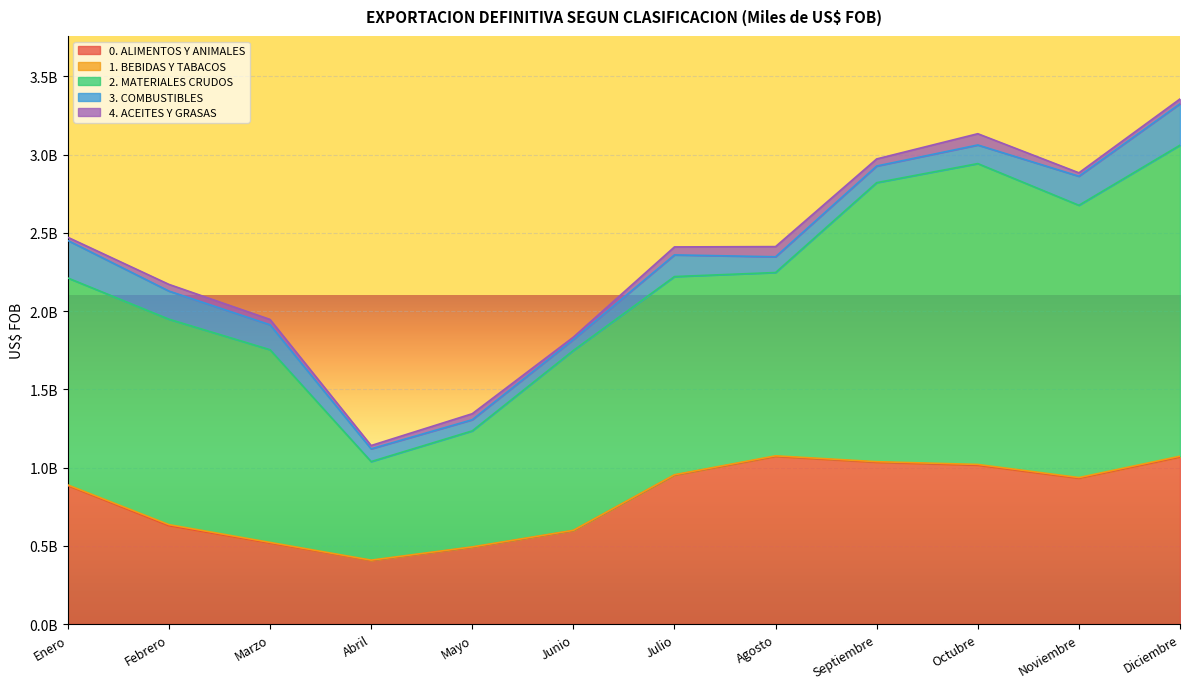

Is it true that 1. BEBIDAS Y TABACOS equals 3782932.4 at Septiembre?

True